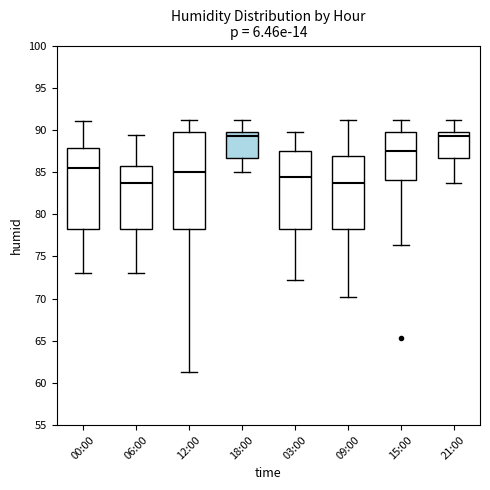

Reading left to right, read every box against the y-axis: the position of its median line, the range the box covers, and the ends of its whiskers. The values are not printed on the chart, so give them approximately, as read against the axis.

00:00: median 85.5, box 78.5 to 88.0, whiskers 73.0 to 91.0
06:00: median 83.5, box 78.5 to 85.5, whiskers 73.0 to 89.5
12:00: median 85.0, box 78.5 to 89.5, whiskers 61.5 to 91.0
18:00: median 89.5 (just below the box's upper edge), box 86.5 to 89.5, whiskers 85.0 to 91.0
03:00: median 84.5, box 78.5 to 87.5, whiskers 72.0 to 89.5
09:00: median 83.5, box 78.5 to 87.0, whiskers 70.0 to 91.0
15:00: median 87.5, box 84.0 to 89.5, whiskers 76.5 to 91.0
21:00: median 89.5 (just below the box's upper edge), box 86.5 to 89.5, whiskers 83.5 to 91.0